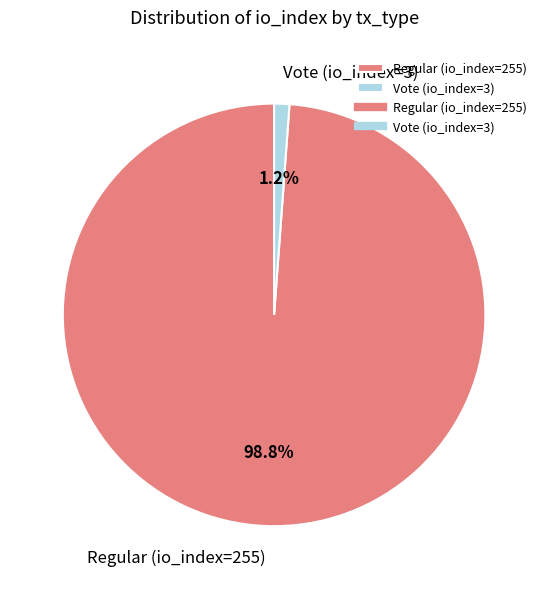

Rank the categories by value from highest to lowest.

Regular (io_index=255), Vote (io_index=3)